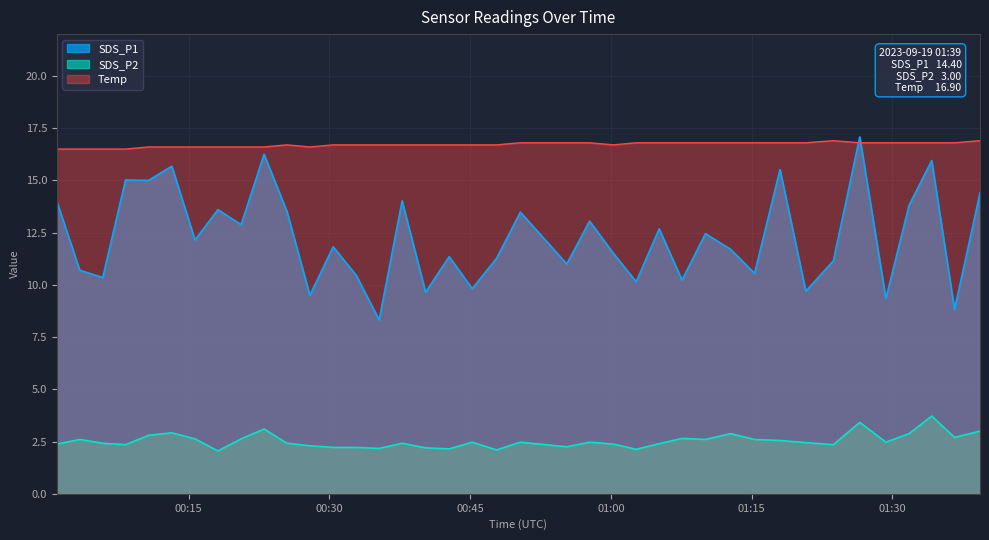

What is the spread (max minus min) of values at 2023/09/19 01:10:05?

14.2